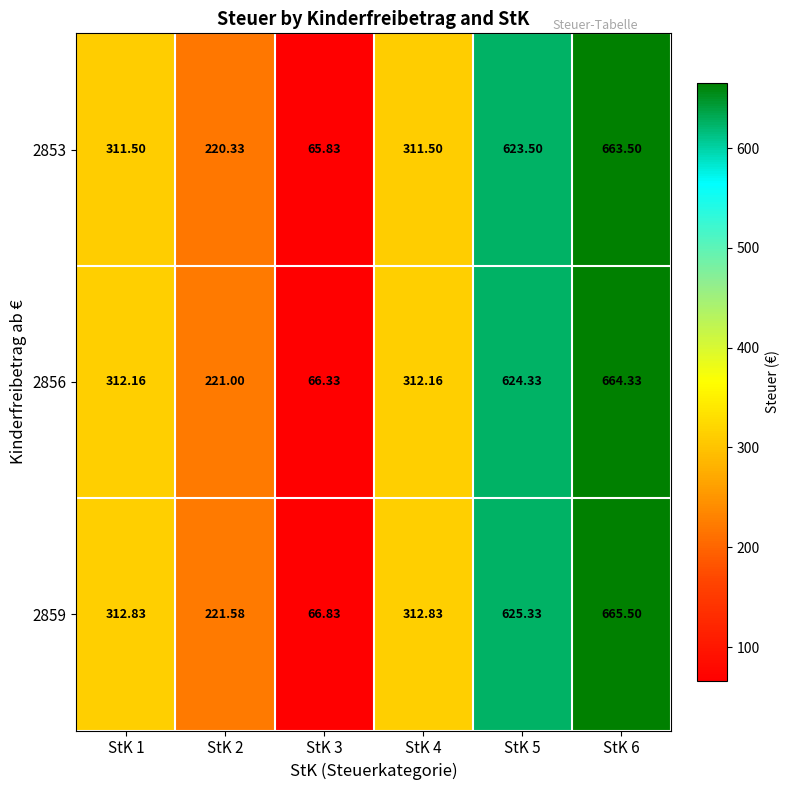

Count the number of data series in this chart.

3